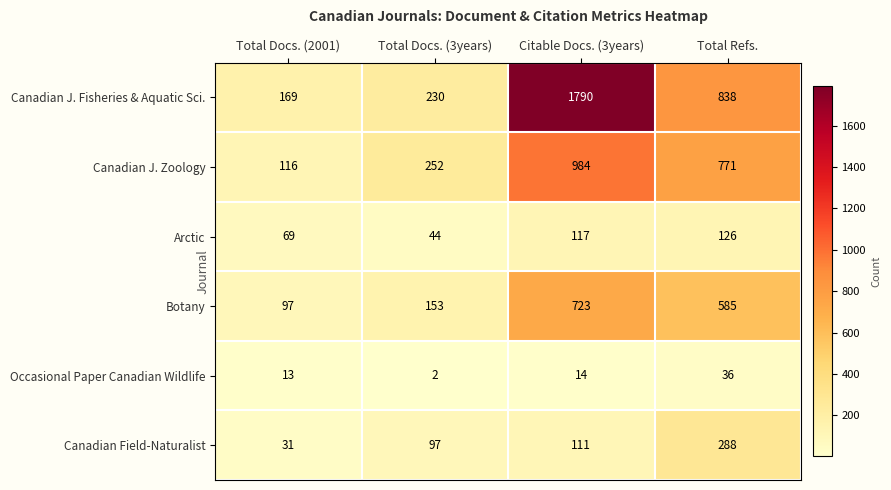

Which series has the largest range (max minus min)?

Canadian J. Fisheries & Aquatic Sci.